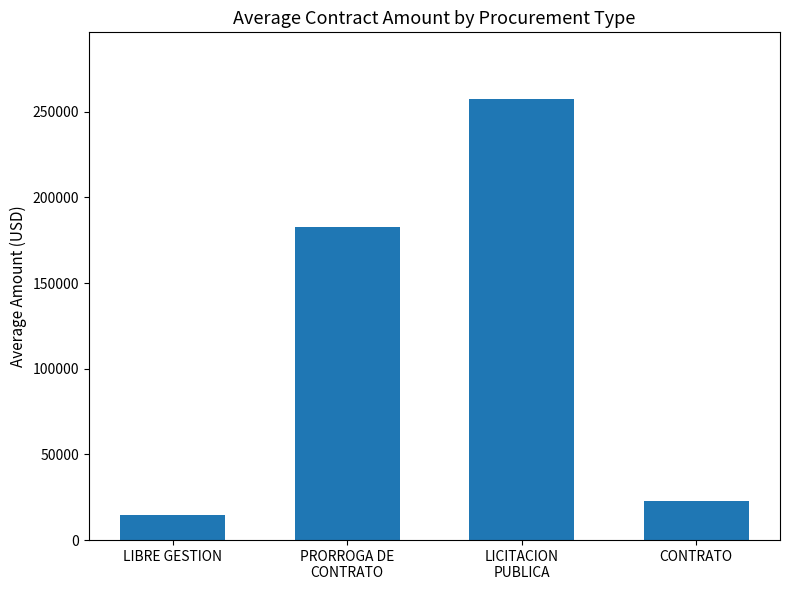

The value at PRORROGA DE
CONTRATO is 319180.2. True or false?

False